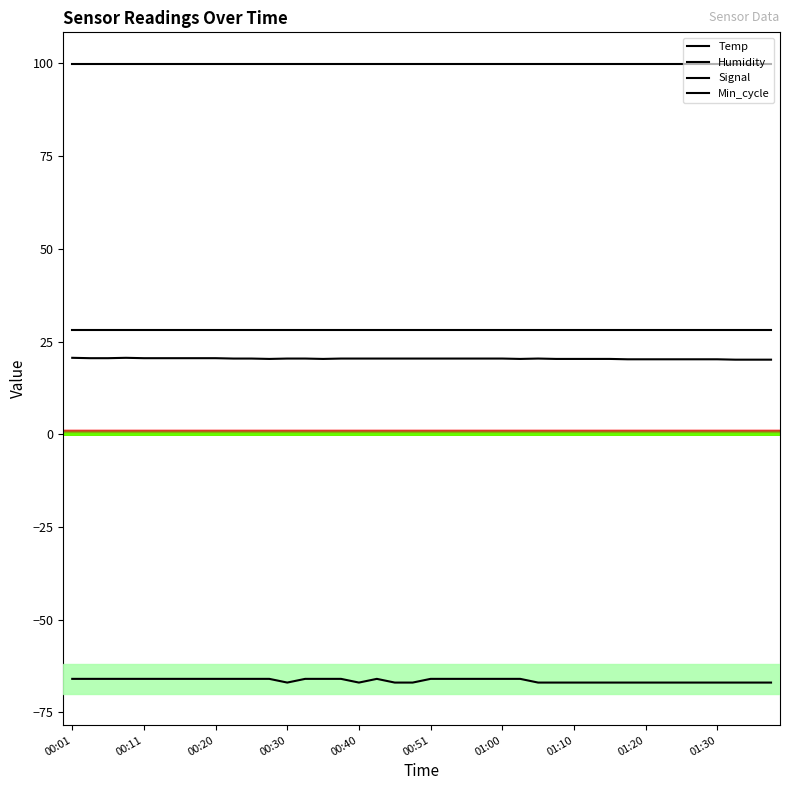

Reading right to left, extract all data points from this chart.

Temp: 20.1	20.1	20.1	20.2	20.2	20.2	20.2	20.2	20.2	20.3	20.3	20.3	20.3	20.4	20.3	20.4	20.4	20.4	20.4	20.4	20.4	20.4	20.4	20.4	20.4	20.3	20.4	20.4	20.3	20.4	20.4	20.5	20.5	20.5	20.5	20.5	20.6	20.5	20.5	20.6
Humidity: 99.9	99.9	99.9	99.9	99.9	99.9	99.9	99.9	99.9	99.9	99.9	99.9	99.9	99.9	99.9	99.9	99.9	99.9	99.9	99.9	99.9	99.9	99.9	99.9	99.9	99.9	99.9	99.9	99.9	99.9	99.9	99.9	99.9	99.9	99.9	99.9	99.9	99.9	99.9	99.9
Signal: -67.0	-67.0	-67.0	-67.0	-67.0	-67.0	-67.0	-67.0	-67.0	-67.0	-67.0	-67.0	-67.0	-67.0	-66.0	-66.0	-66.0	-66.0	-66.0	-66.0	-67.0	-67.0	-66.0	-67.0	-66.0	-66.0	-66.0	-67.0	-66.0	-66.0	-66.0	-66.0	-66.0	-66.0	-66.0	-66.0	-66.0	-66.0	-66.0	-66.0
Min_cycle: 28.0	28.0	28.0	28.0	28.0	28.0	28.0	28.0	28.0	28.0	28.0	28.0	28.0	28.0	28.0	28.0	28.0	28.0	28.0	28.0	28.0	28.0	28.0	28.0	28.0	28.0	28.0	28.0	28.0	28.0	28.0	28.0	28.0	28.0	28.0	28.0	28.0	28.0	28.0	28.0